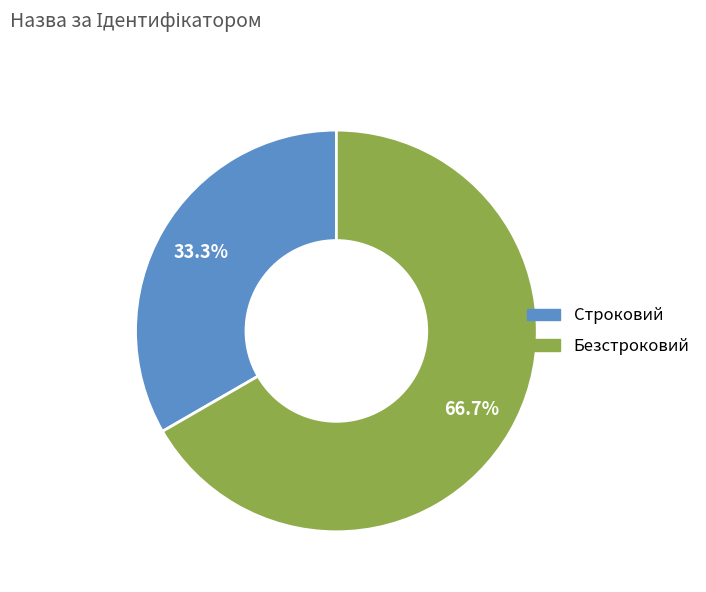

Which slice is the smallest?

Строковий